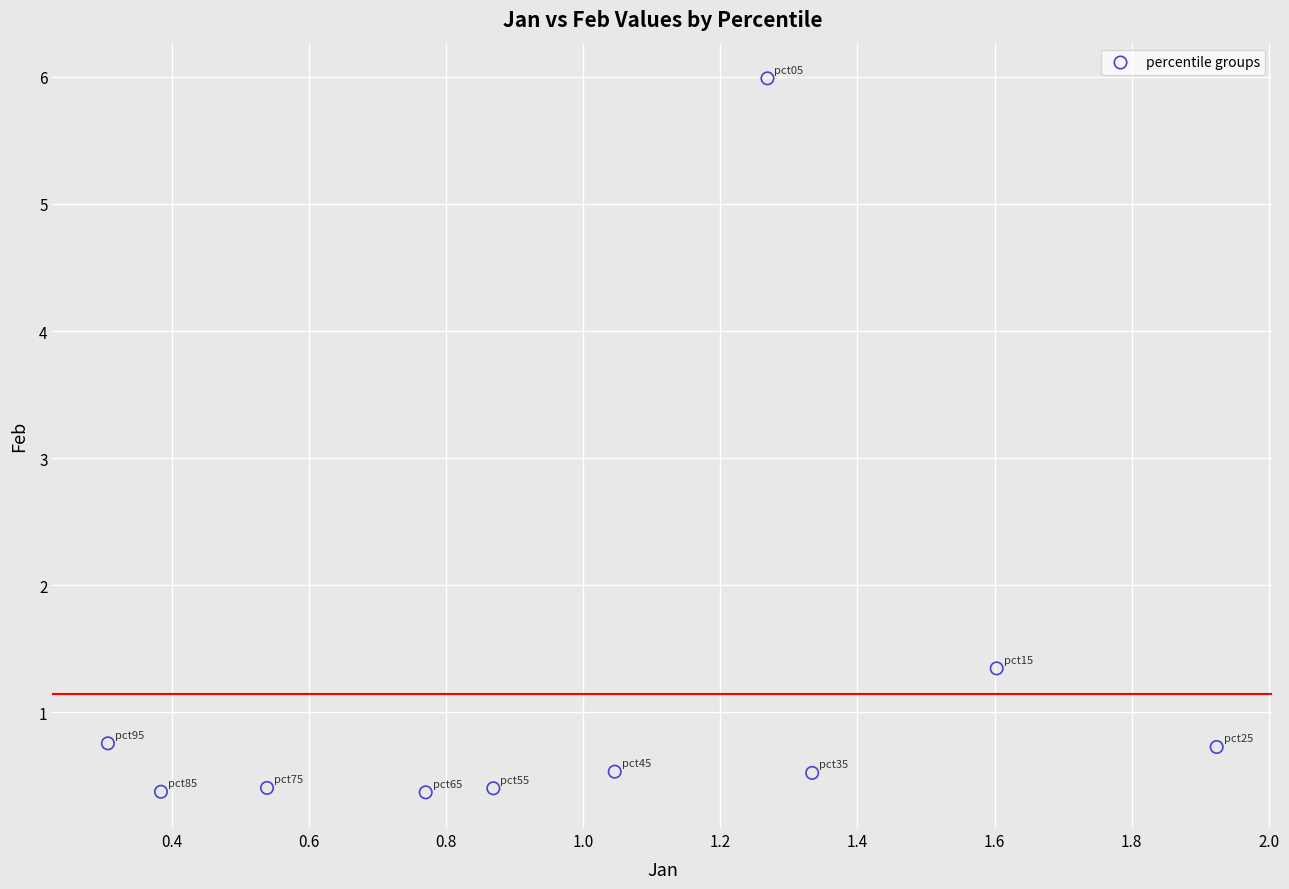

What is the average X value?

1.0